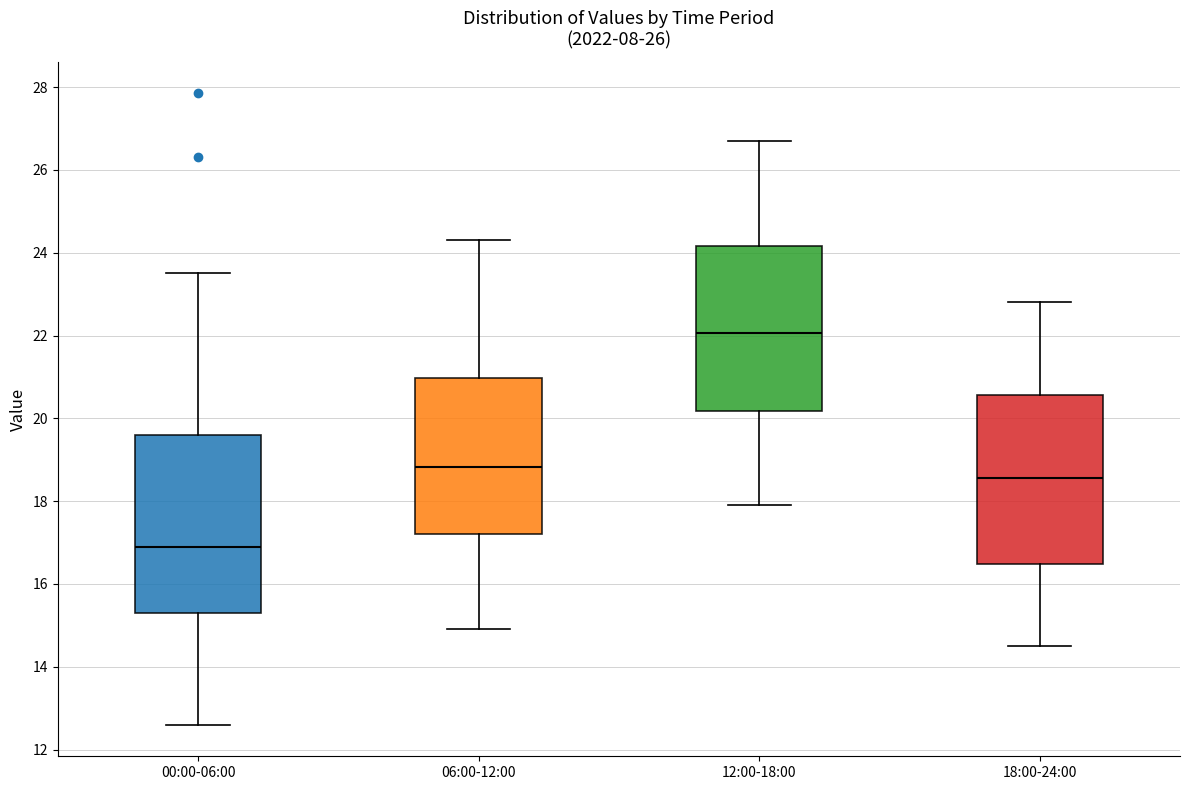

Which box is the tallest, from its lower edge to its upper edge?

00:00-06:00